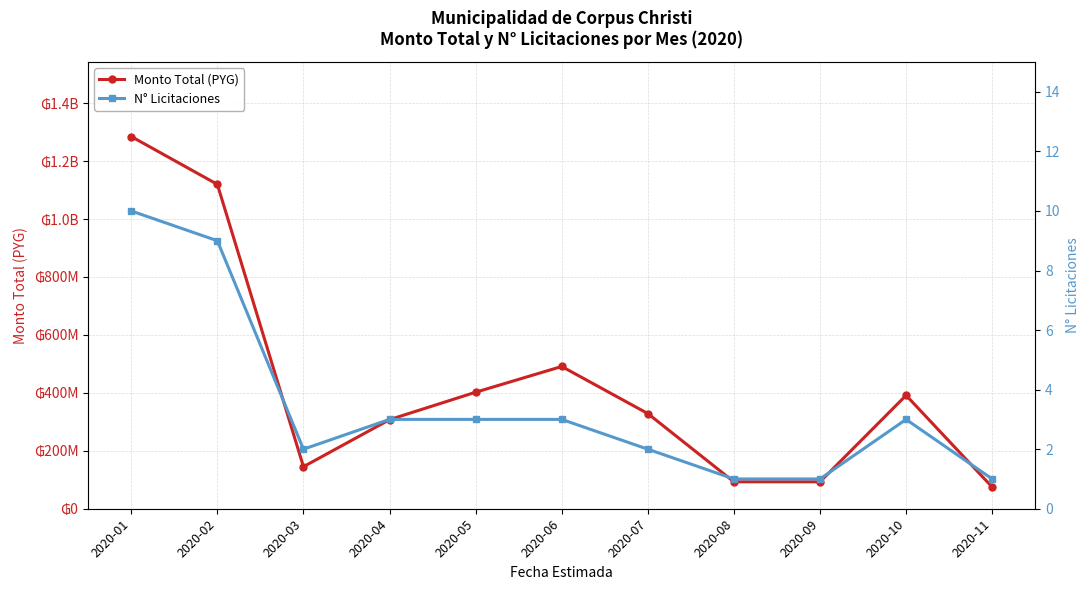

What is the average value of the Monto Total (PYG) series?

430094917